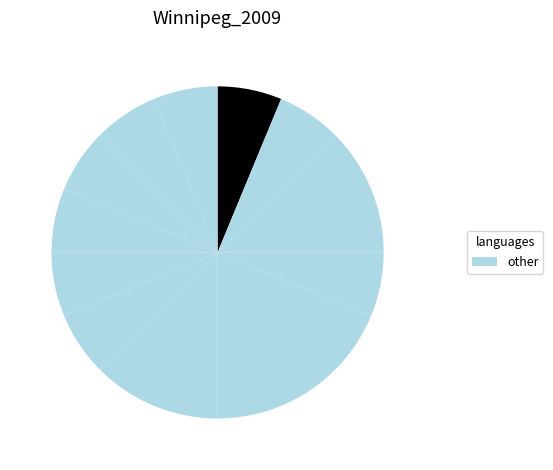

How many slices are in this pie chart?

12